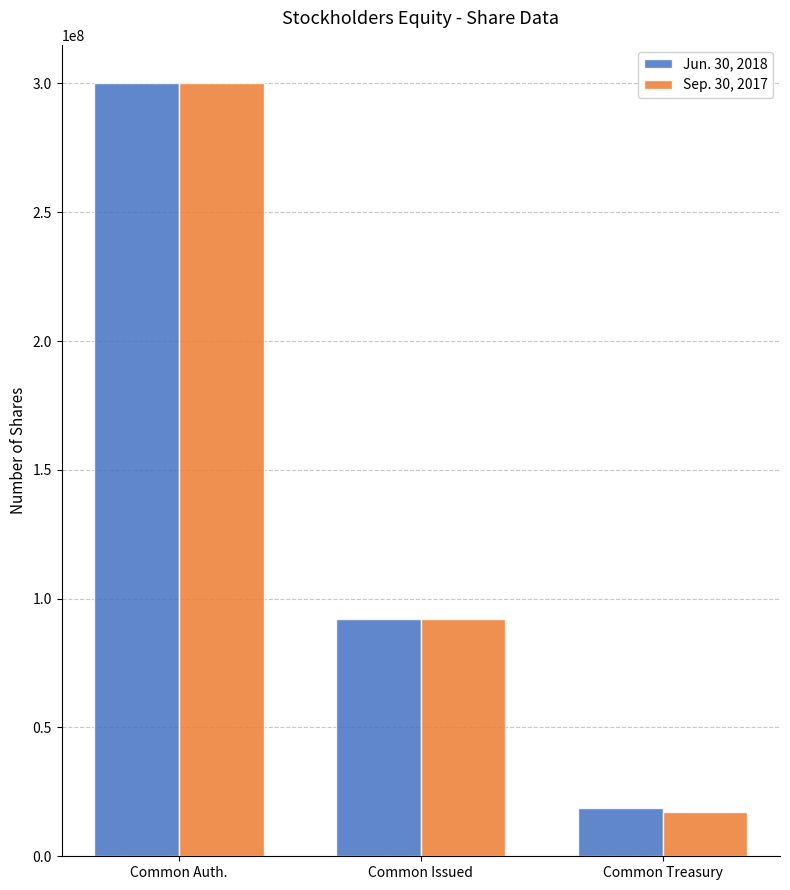

The Sep. 30, 2017 series shows 55832128 at Common Issued. True or false?

False